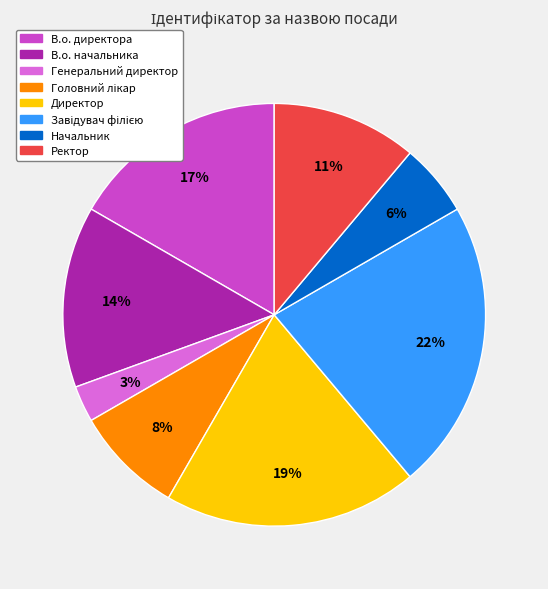

True or false: Ректор accounts for 11% of the total.

True